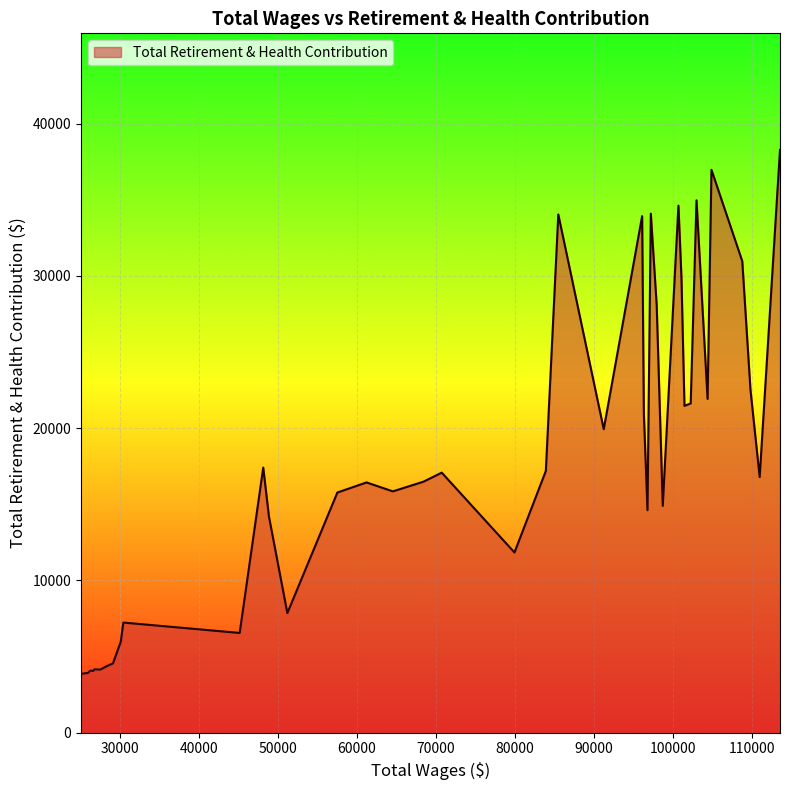

What is the greatest value displayed?

38274